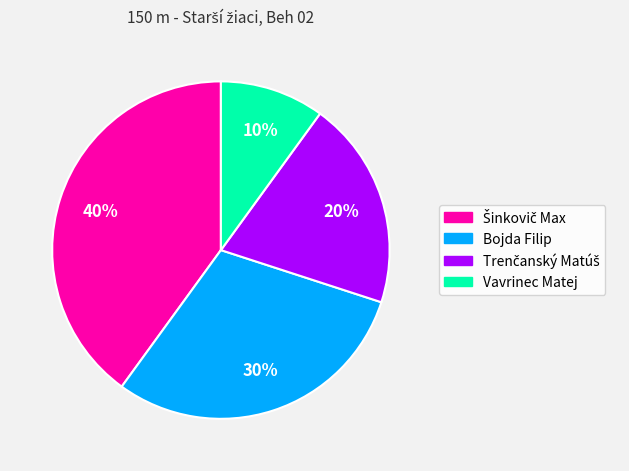

How many segments does this pie chart have?

4